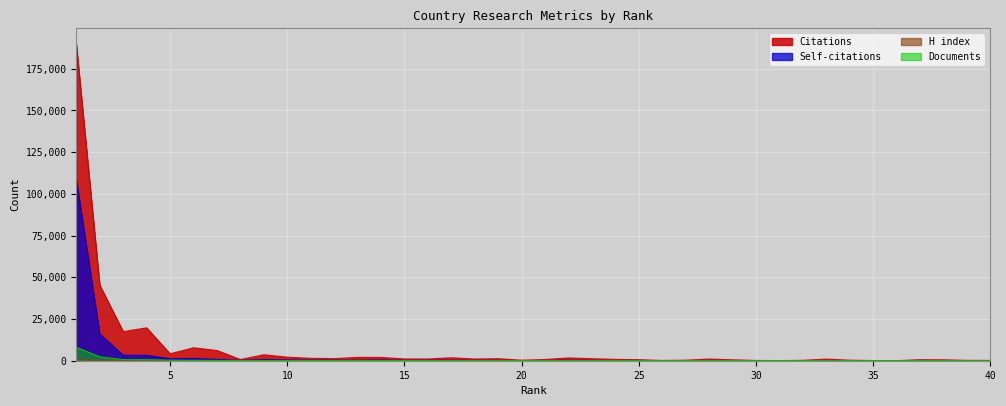

In H index, how many points are higher than both neighbors (excluding endpoints)?

11